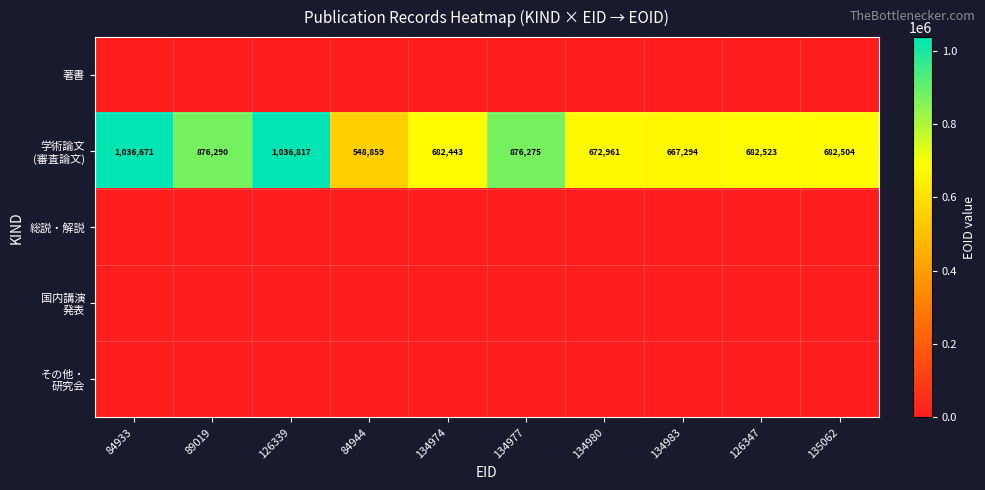

At which category is the sum across all series the highest?

126339